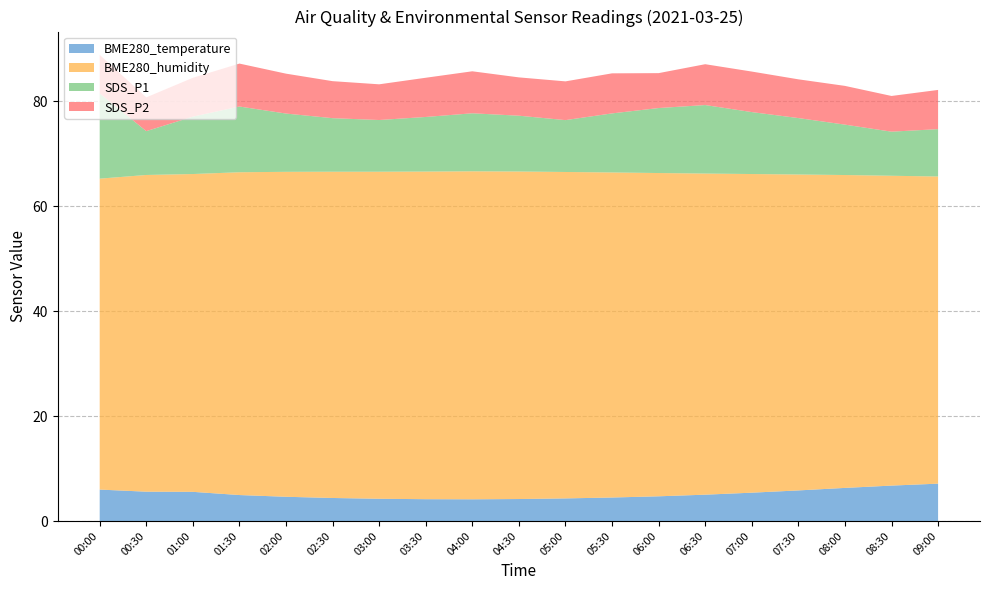

Reading right to left, extract all data points from this chart.

BME280_temperature: 09:00=7.1	08:30=6.8	08:00=6.3	07:30=5.8	07:00=5.4	06:30=5.0	06:00=4.7	05:30=4.5	05:00=4.3	04:30=4.2	04:00=4.1	03:30=4.2	03:00=4.2	02:30=4.4	02:00=4.6	01:30=5.0	01:00=5.6	00:30=5.6	00:00=6.0
BME280_humidity: 09:00=58.5	08:30=59.0	08:00=59.6	07:30=60.2	07:00=60.7	06:30=61.2	06:00=61.6	05:30=61.9	05:00=62.2	04:30=62.4	04:00=62.5	03:30=62.4	03:00=62.3	02:30=62.1	02:00=61.9	01:30=61.5	01:00=60.5	00:30=60.3	00:00=59.2
SDS_P1: 09:00=9.0	08:30=8.4	08:00=9.6	07:30=10.8	07:00=11.8	06:30=13.1	06:00=12.4	05:30=11.2	05:00=9.9	04:30=10.6	04:00=11.1	03:30=10.4	03:00=9.8	02:30=10.2	02:00=11.1	01:30=12.5	01:00=10.9	00:30=8.3	00:00=16.2
SDS_P2: 09:00=7.5	08:30=6.8	08:00=7.4	07:30=7.4	07:00=7.7	06:30=7.8	06:00=6.7	05:30=7.6	05:00=7.4	04:30=7.3	04:00=8.0	03:30=7.5	03:00=6.8	02:30=7.0	02:00=7.6	01:30=8.2	01:00=7.4	00:30=6.4	00:00=7.3